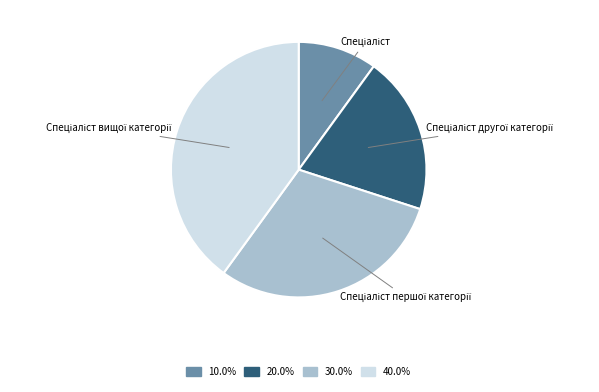

Does any single category account for the majority?

No